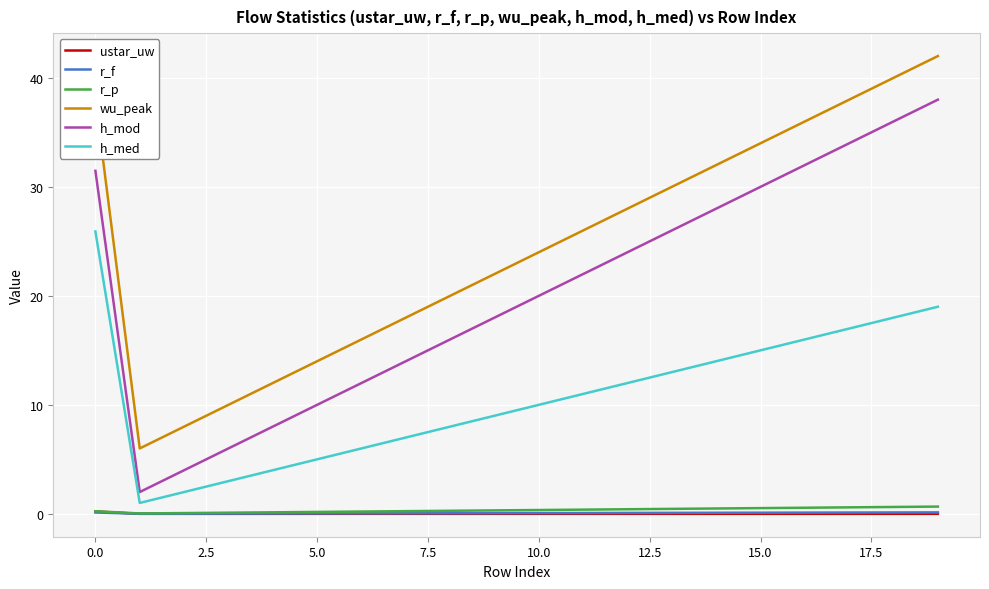

True or false: h_mod and h_med intersect in this chart.

False